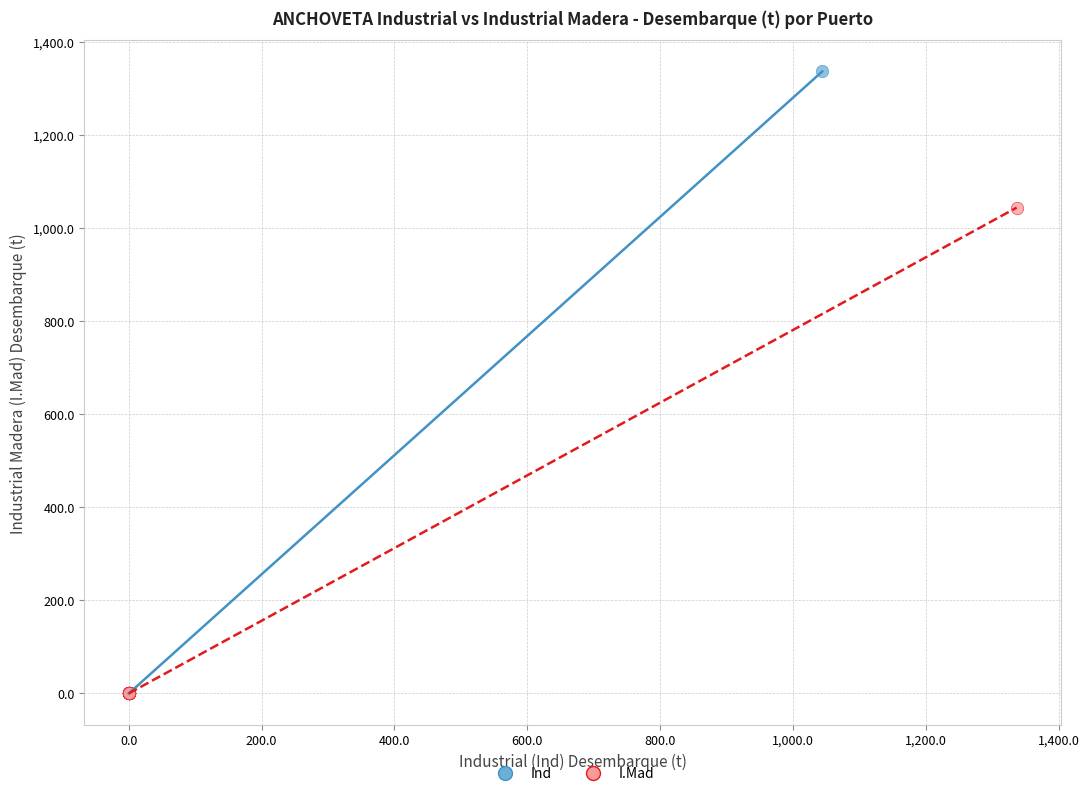

Which series has the largest Y range (max minus min)?

Ind